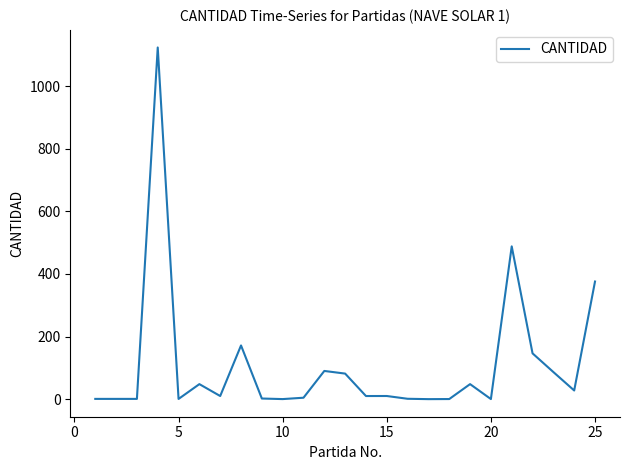

What is the greatest value displayed?

1123.0